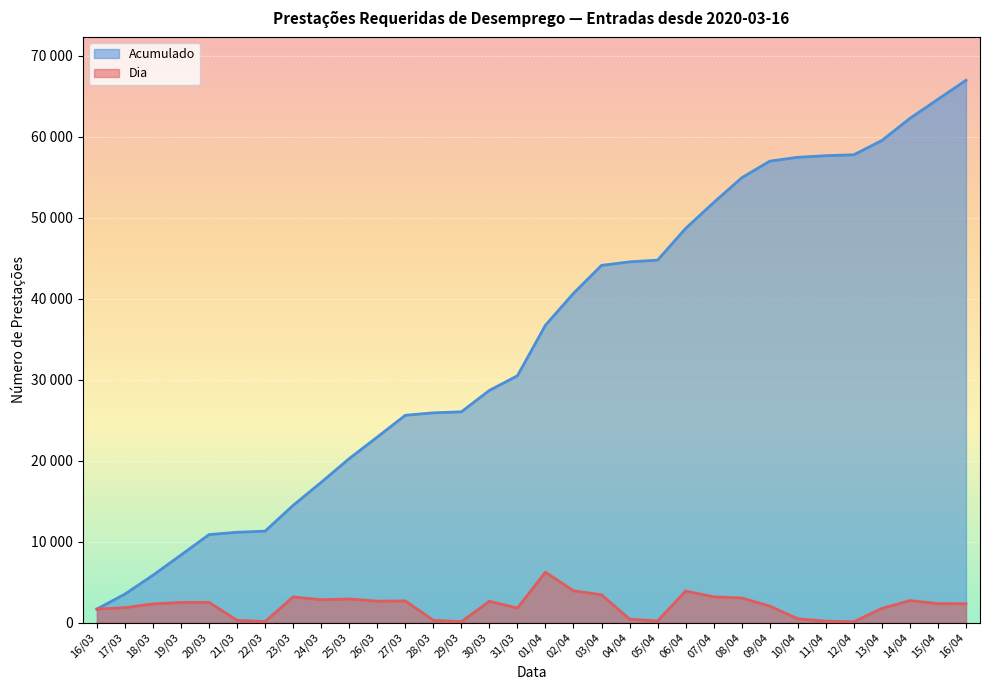

At which label does Dia reach its peak?

01/04